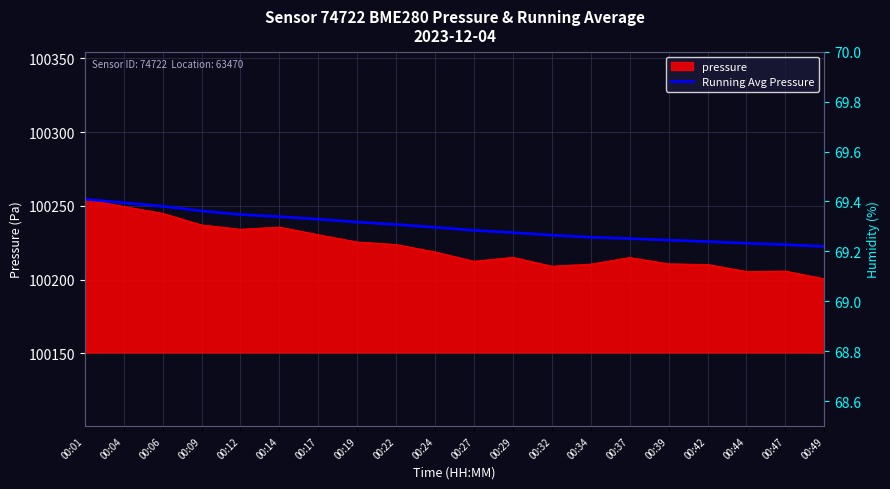

Which series changed the most between 00:19 and 00:42?

Running Avg Pressure